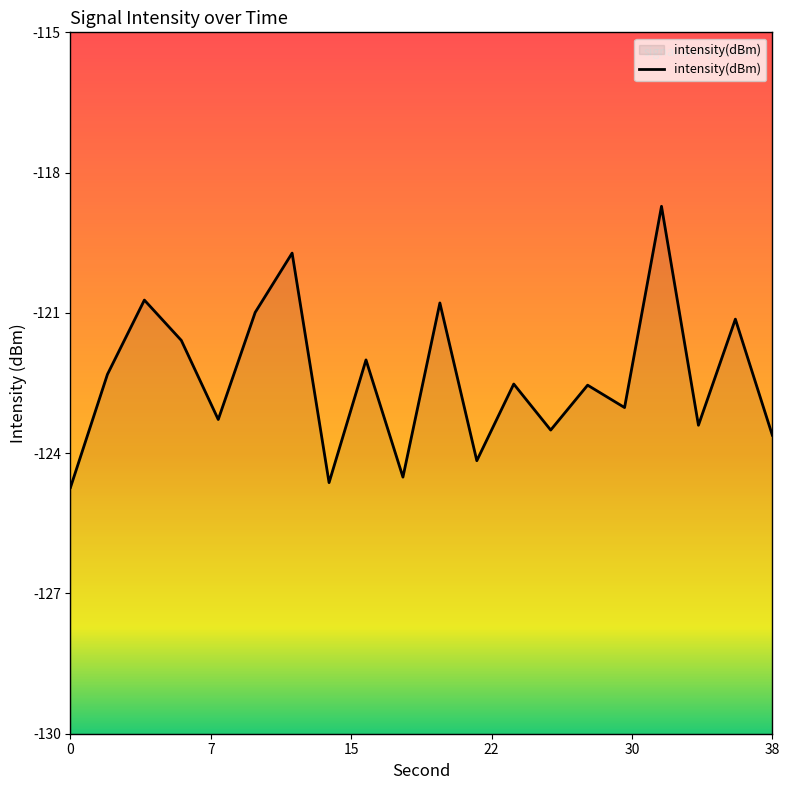

What is the difference between the maximum and minimum values?

6.0